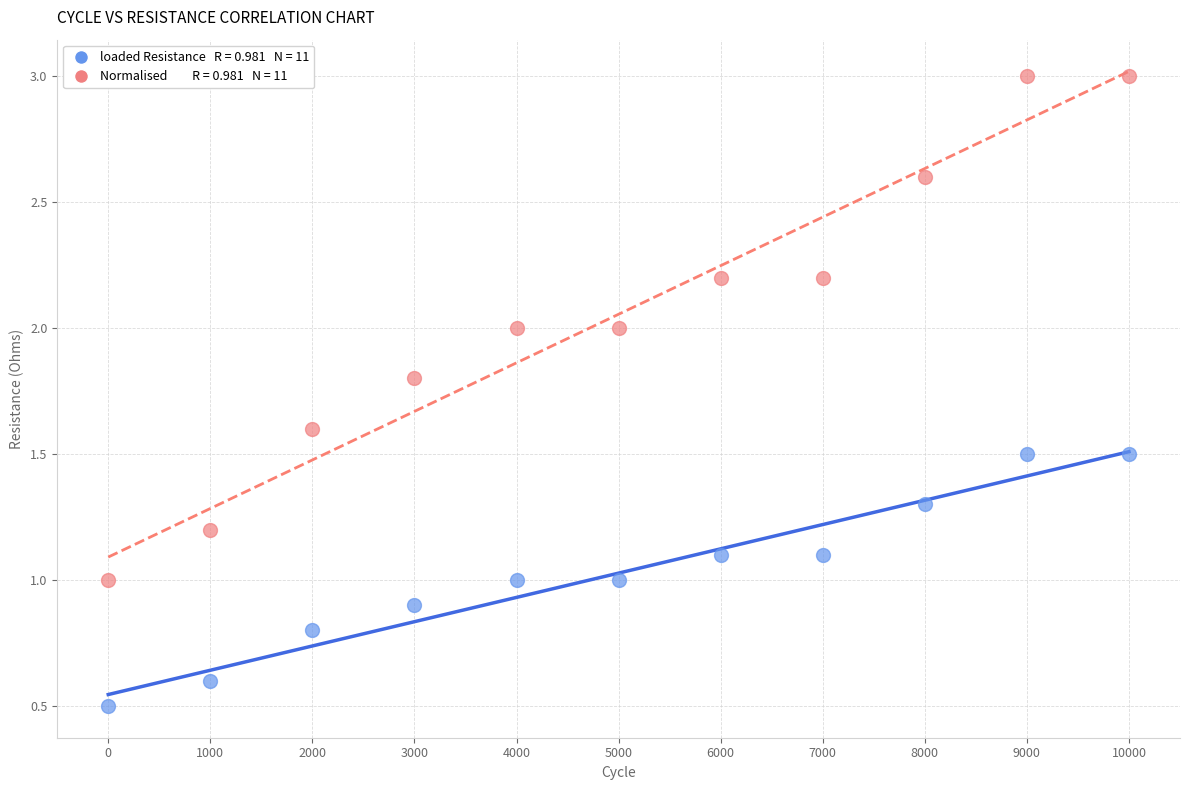

Across all data points, what is the range of Y values (max minus min)?

2.5